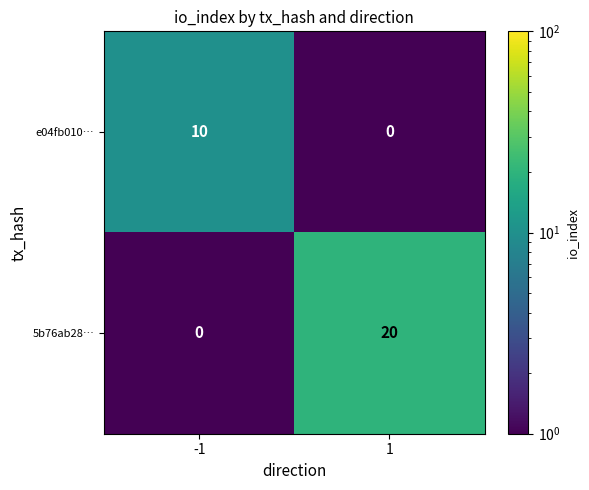

What is the total value across all series at -1?

10